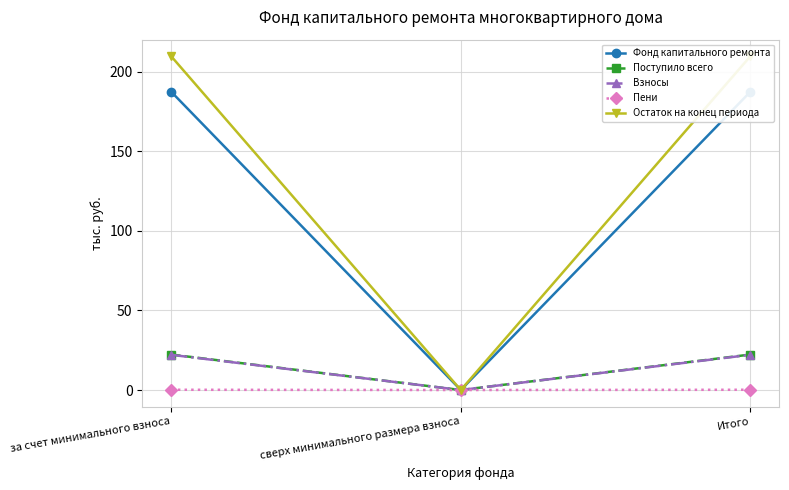

What are all the series names shown in the legend?

Фонд капитального ремонта, Поступило всего, Взносы, Пени, Остаток на конец периода